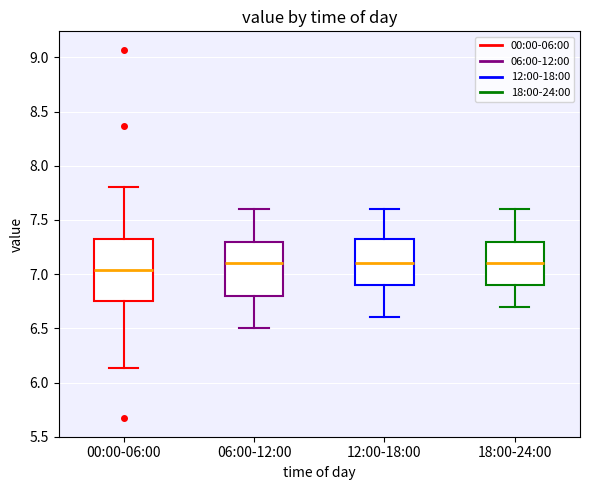

Which box is the tallest, from its lower edge to its upper edge?

00:00-06:00